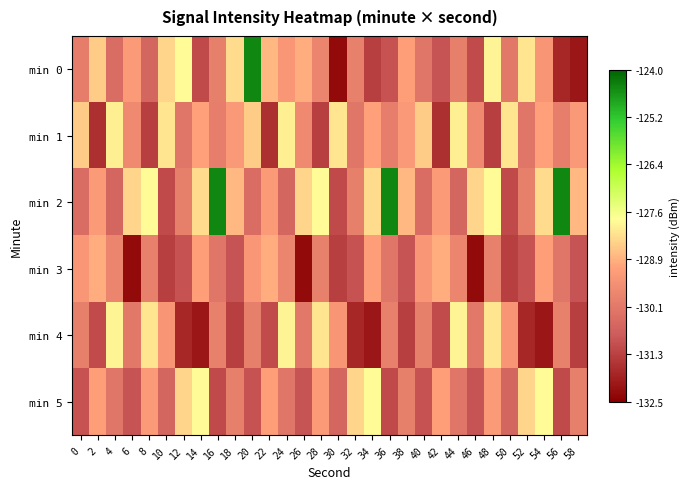

Which has a higher value, 42 or 56?

42